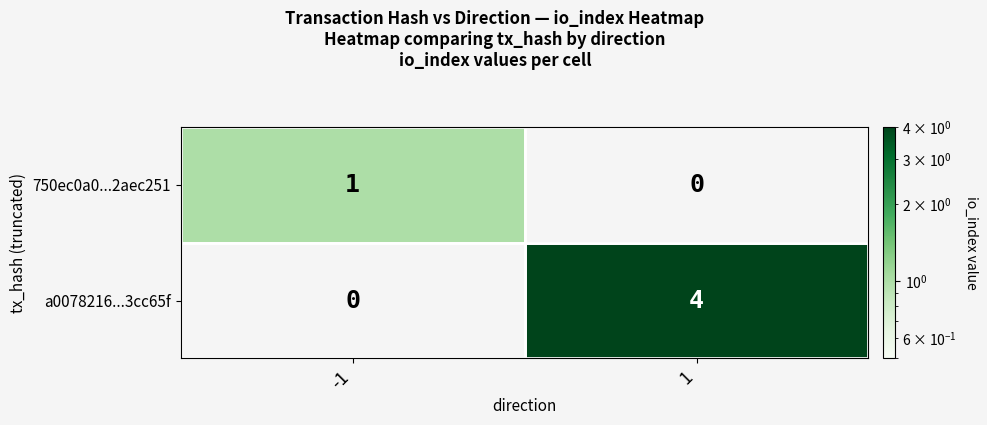

List the series in order of their peak value, highest first.

a0078216...3cc65f, 750ec0a0...2aec251